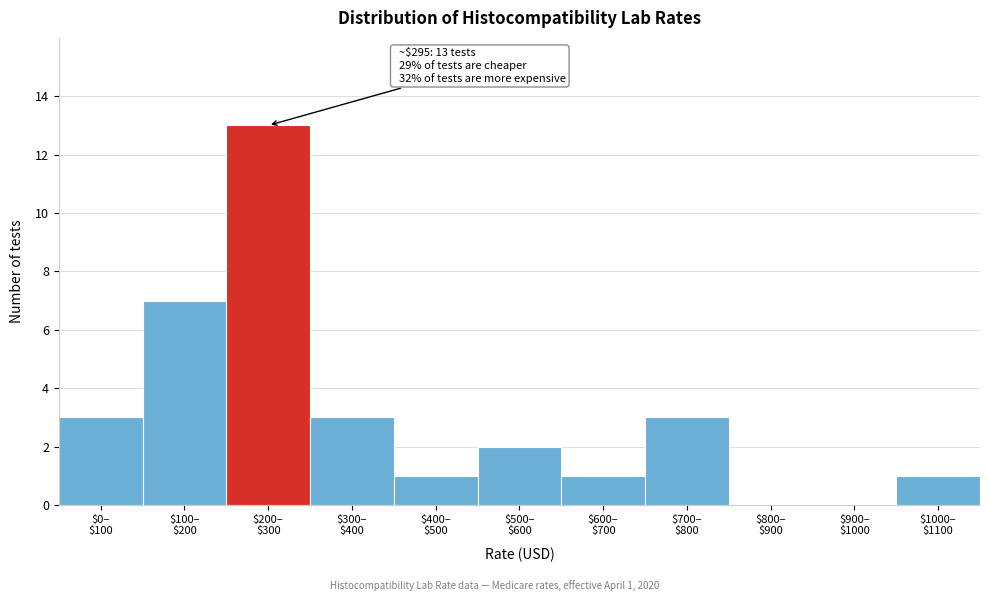

What is the greatest value displayed?

13